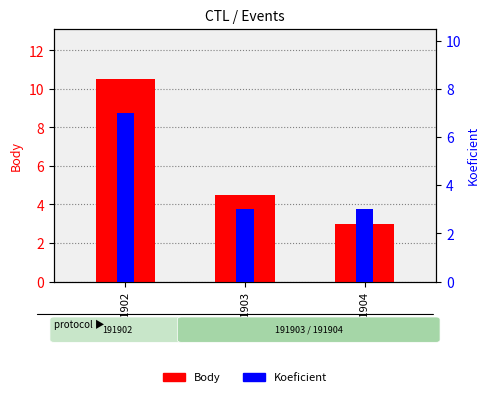

What is the value of the Koeficient bar at the 3rd from the left?

3.0